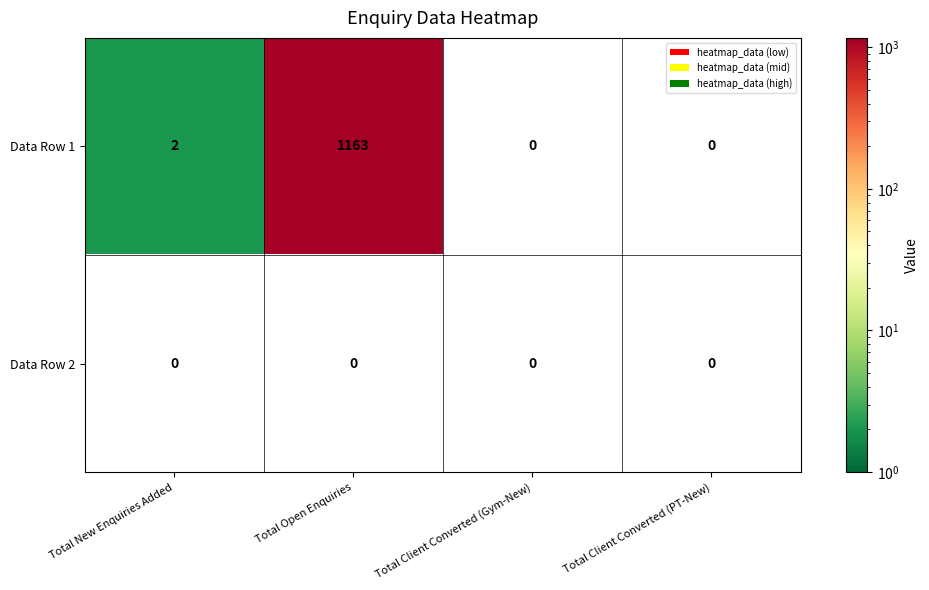

At which category does the chart reach its minimum across all series?

Total New Enquiries Added